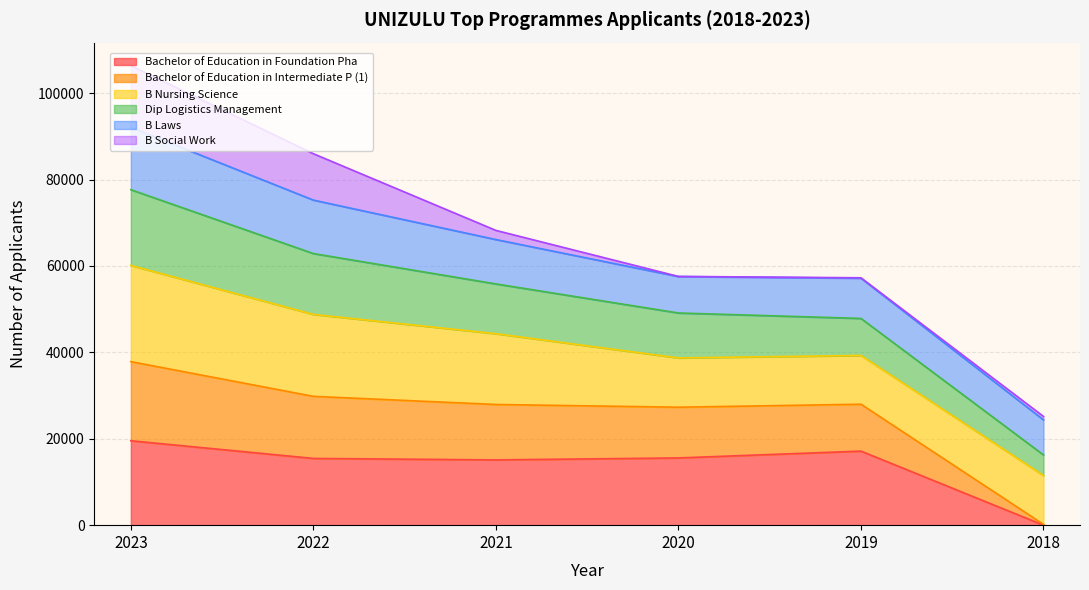

True or false: Bachelor of Education in Intermediate P (1) and Bachelor of Education in Foundation Pha cross at least once.

False